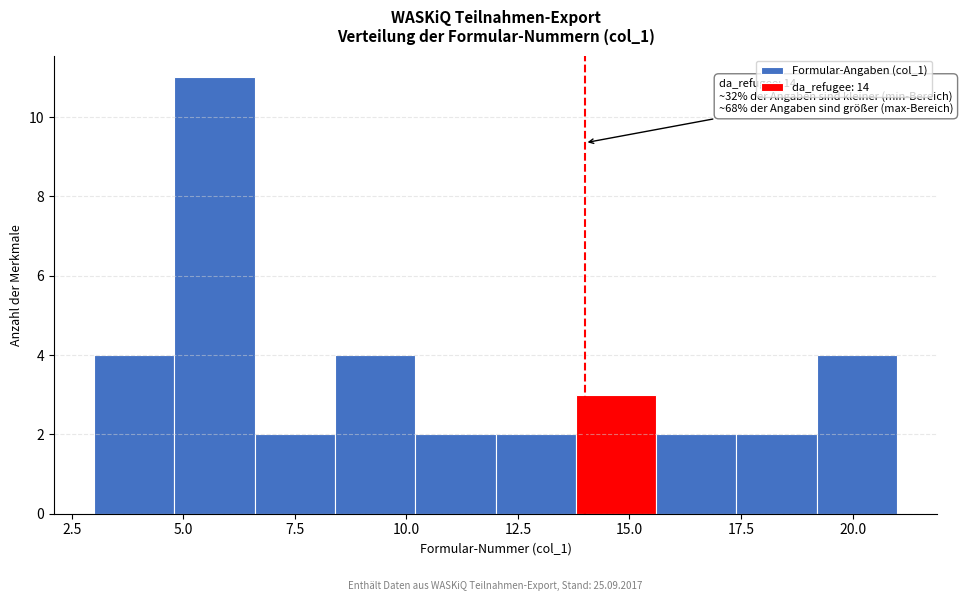

Around what value on the x-axis is the tallest bar? Give the approximate position of its centre, as read against the axis.

5.5